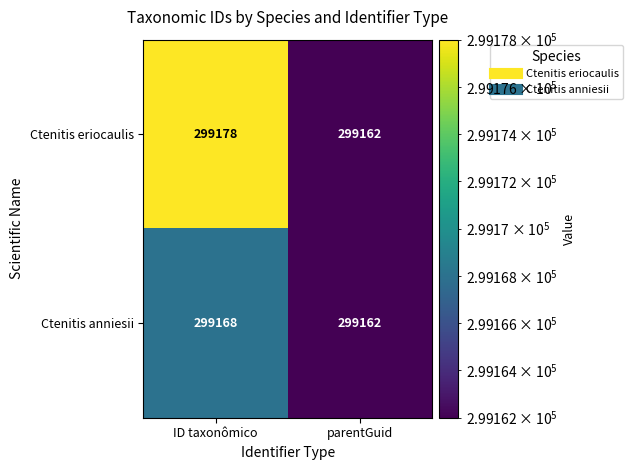

Is it true that Ctenitis eriocaulis equals 153508 at parentGuid?

False